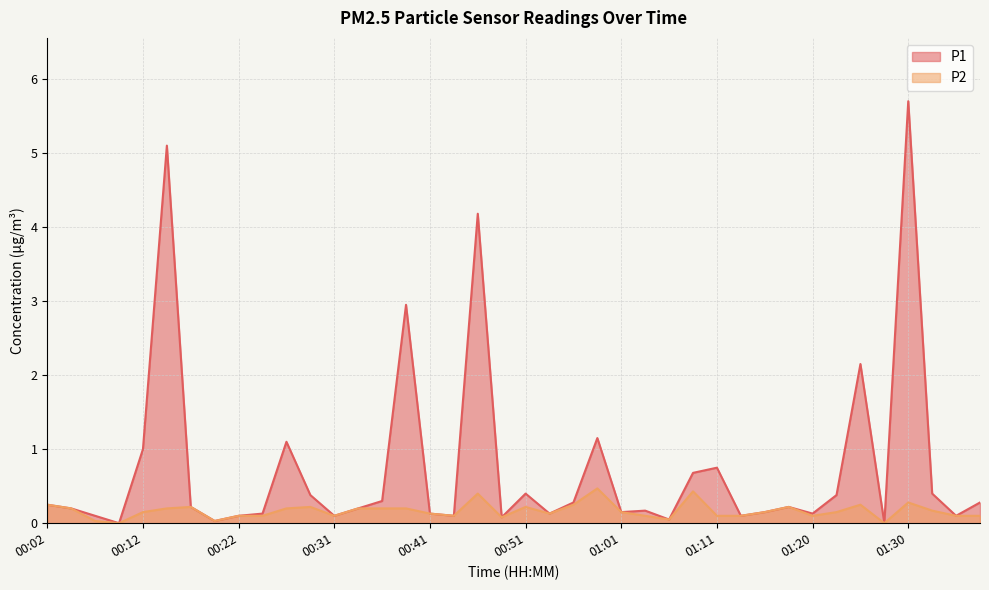

At how many categories does at least one series exceed 0?

38